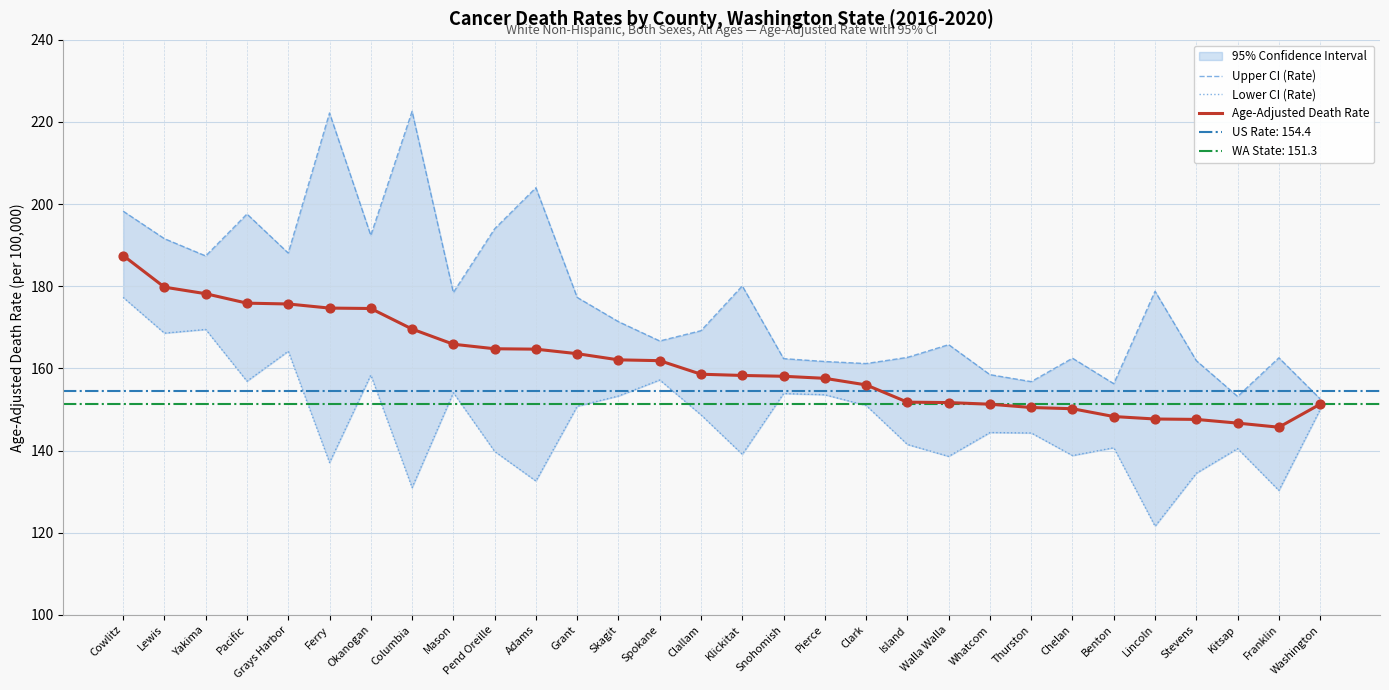

At how many categories does at least one series exceed 123?

30